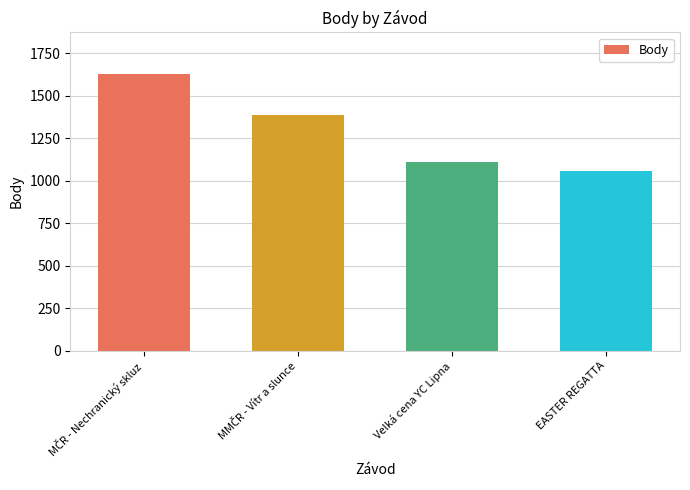

Which label corresponds to the smallest value in the chart?

EASTER REGATTA